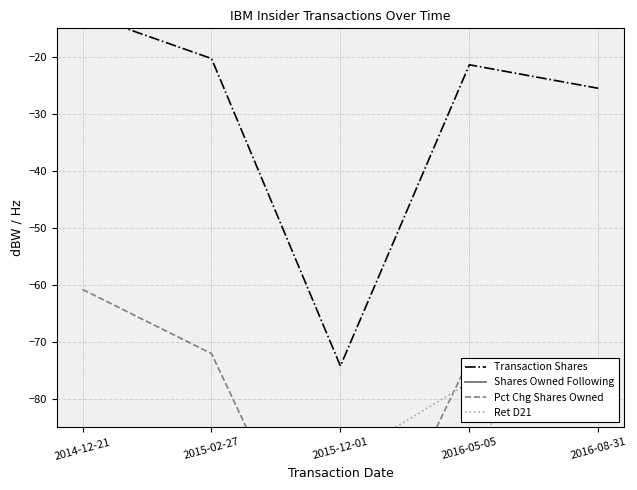

How many values in Shares Owned Following are below zero?

4